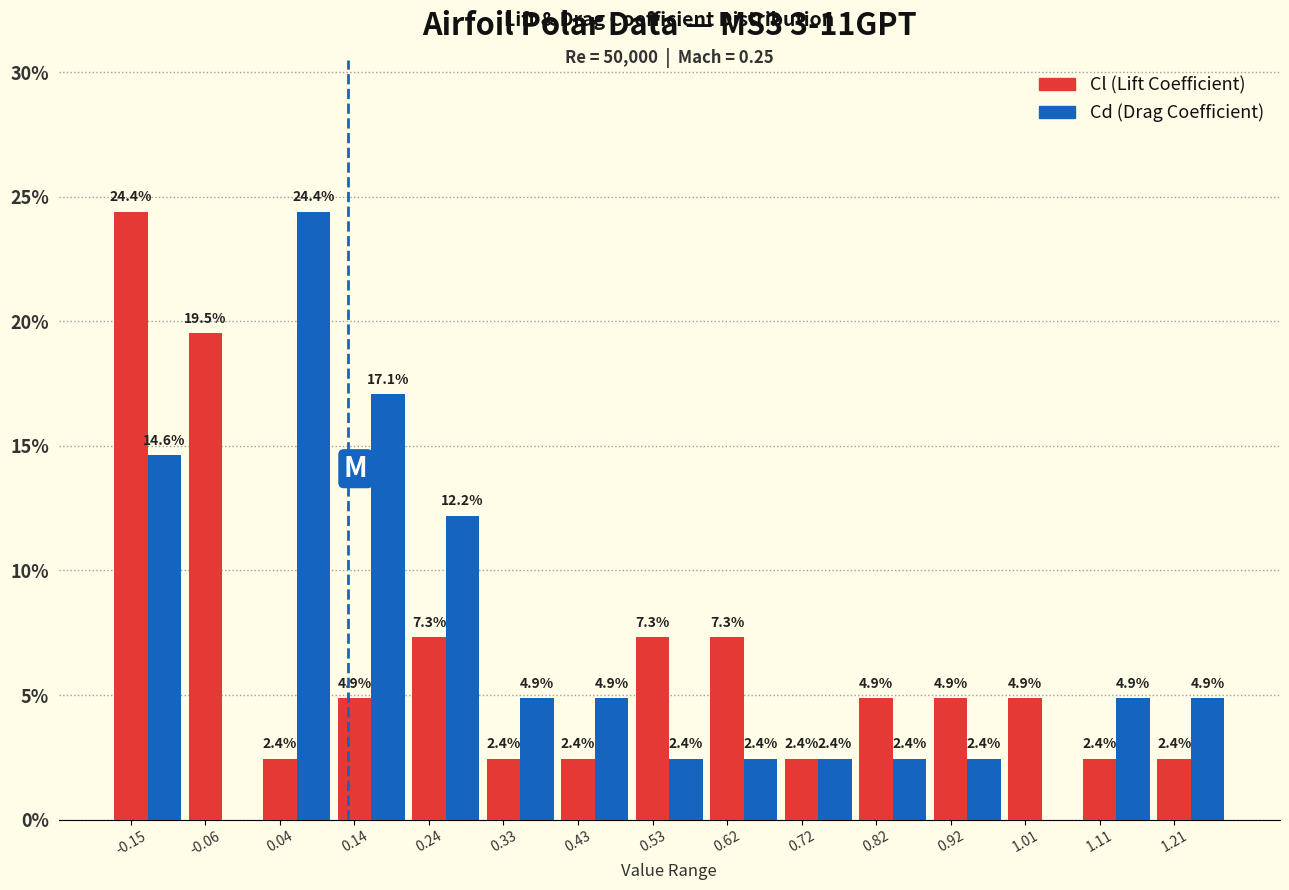

True or false: Cl (Lift Coefficient) has a value of 4.9 at 1.01.

True